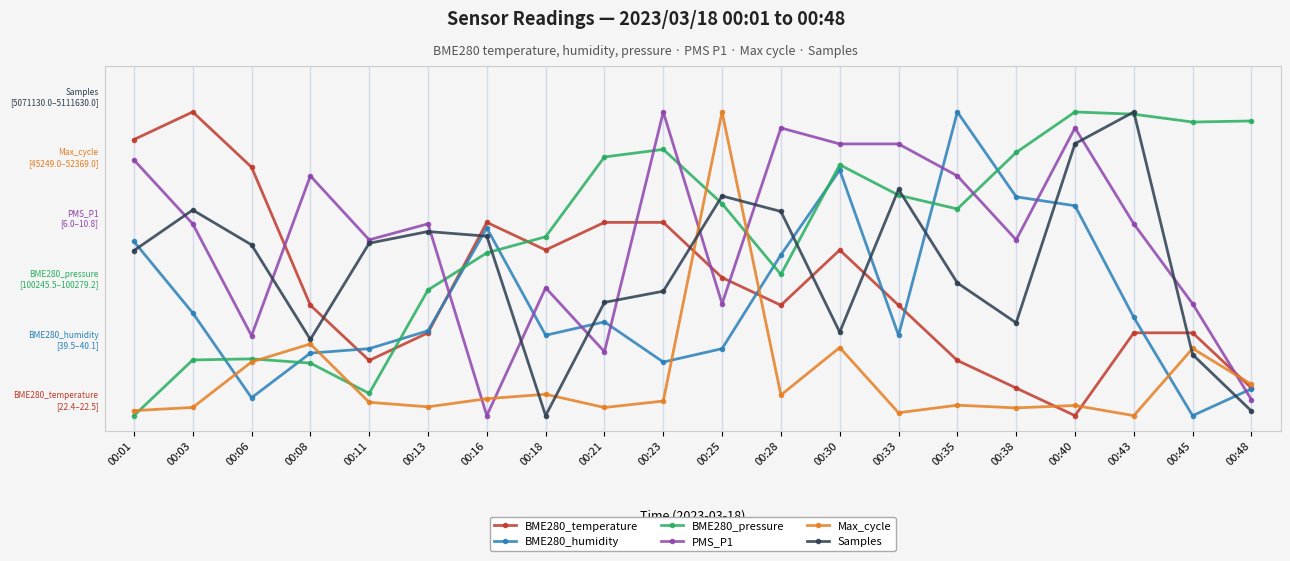

Does the chart have visible grid lines?

Yes